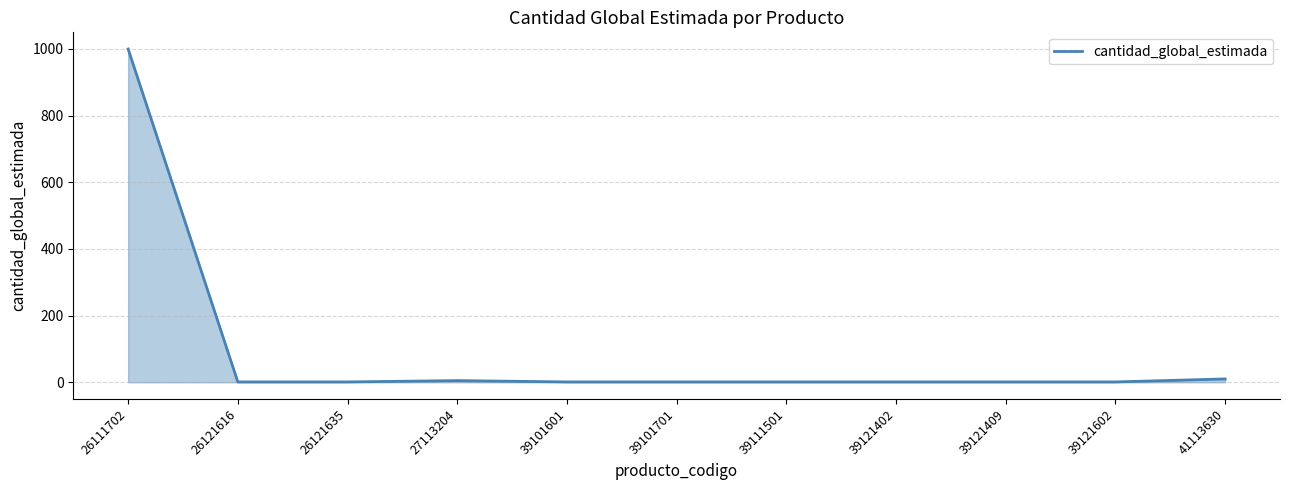

What is the sum of the values at 39121402 and 26121635?

2